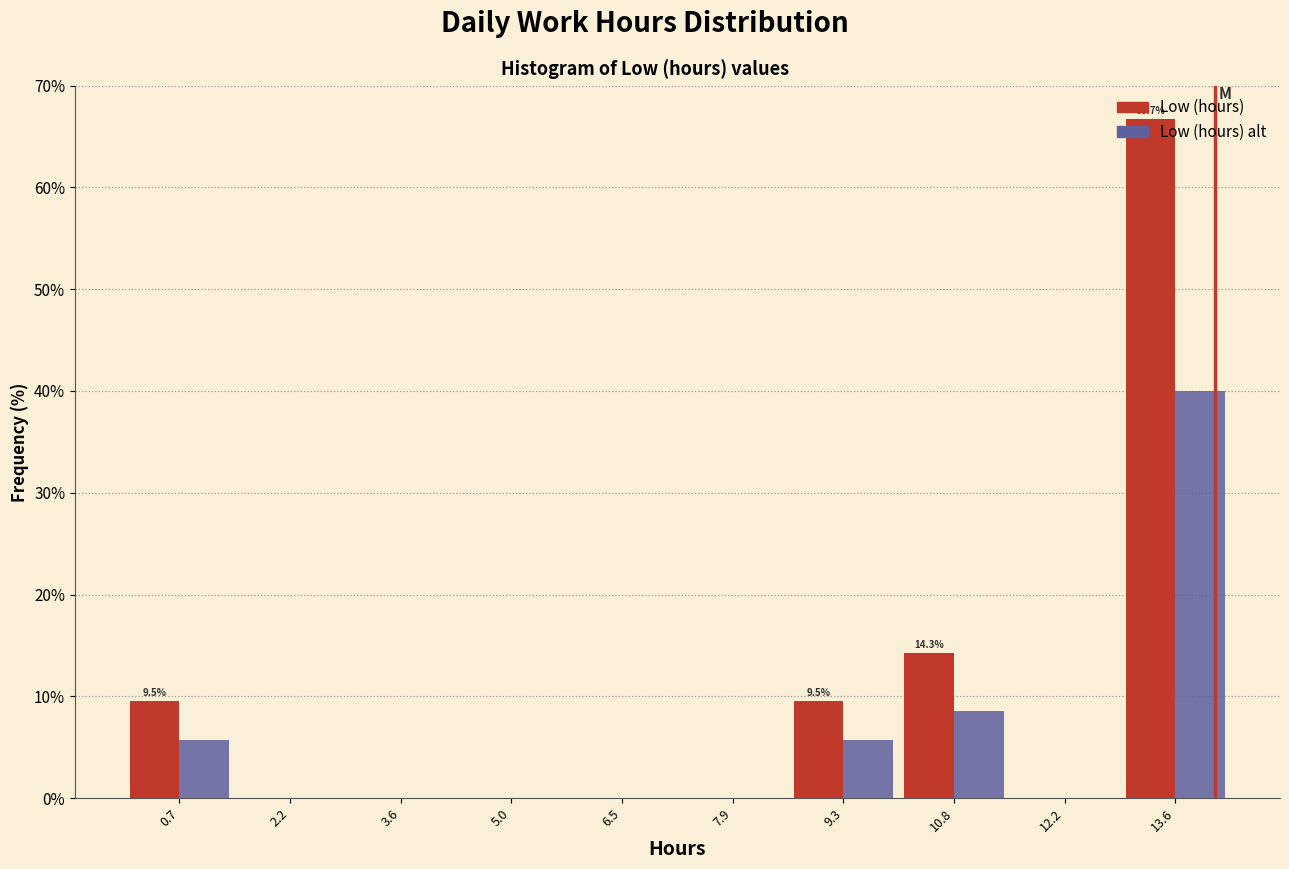

In the Low (hours) alt series, which range on the x-axis has the tallest bar?

13.0 to 14.4